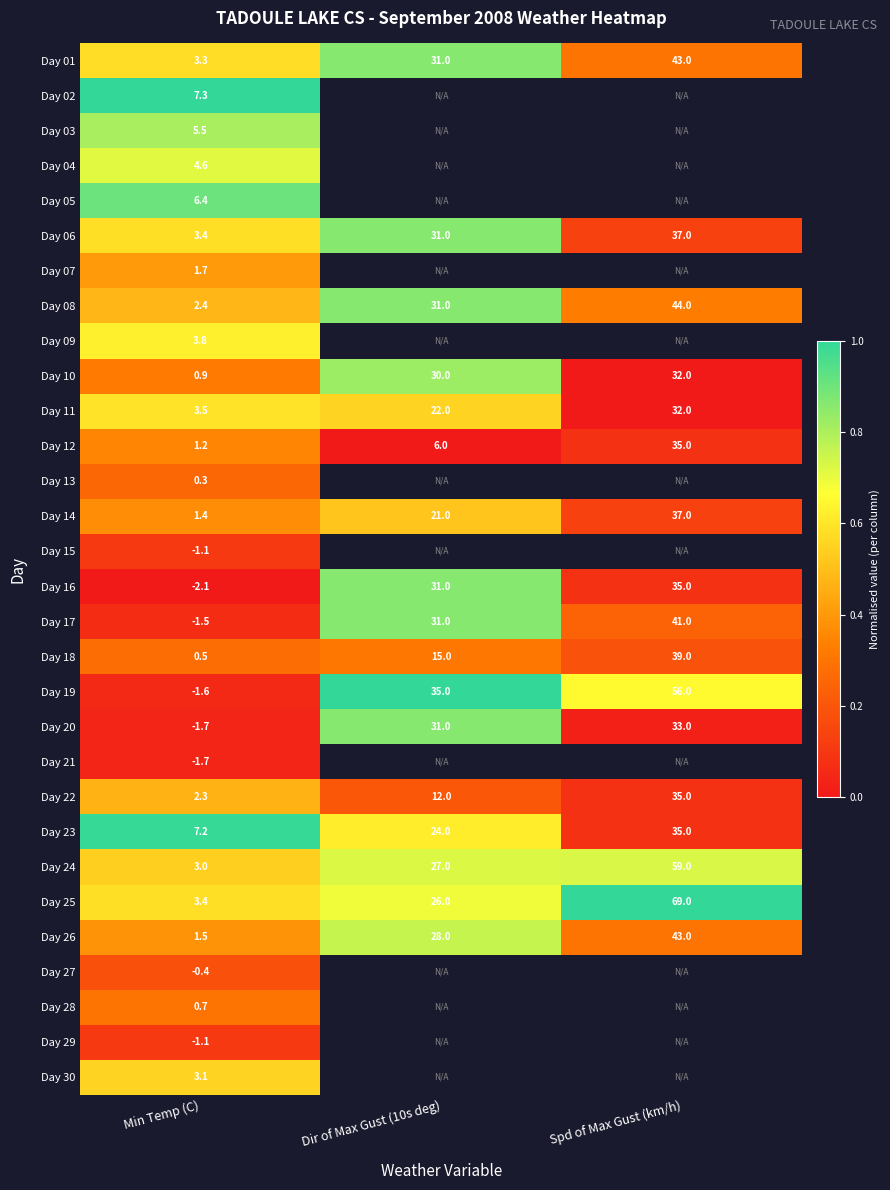

Is the value of Day 23 at Spd of Max Gust (km/h) greater than the value of Day 06 at Min Temp (C)?

Yes